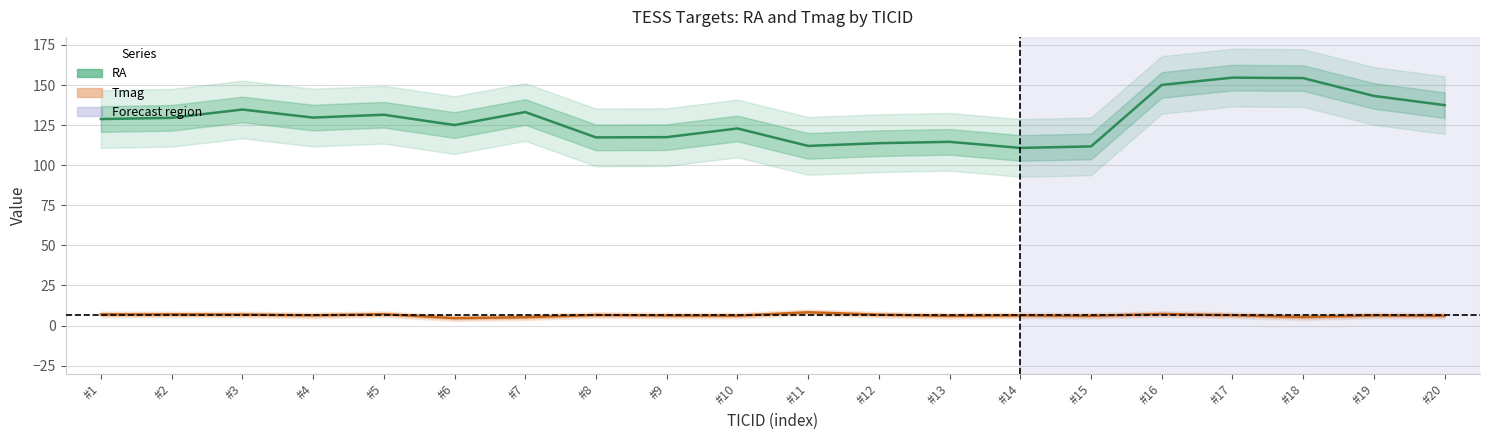

Where is the first local minimum for RA?

#4